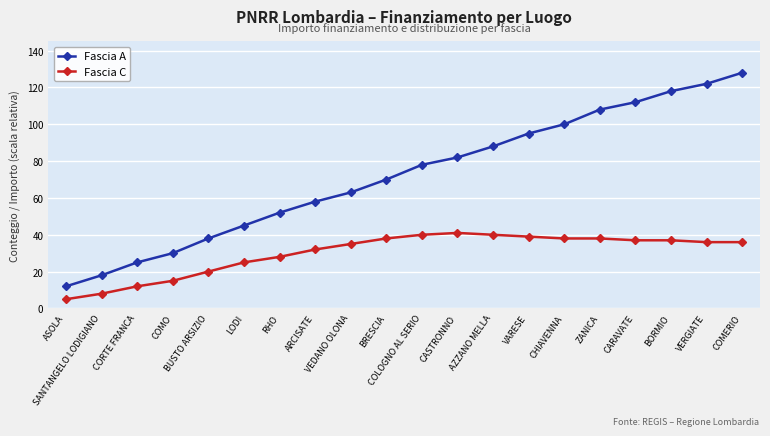

What is the difference between the highest and lowest values at RHO?

24